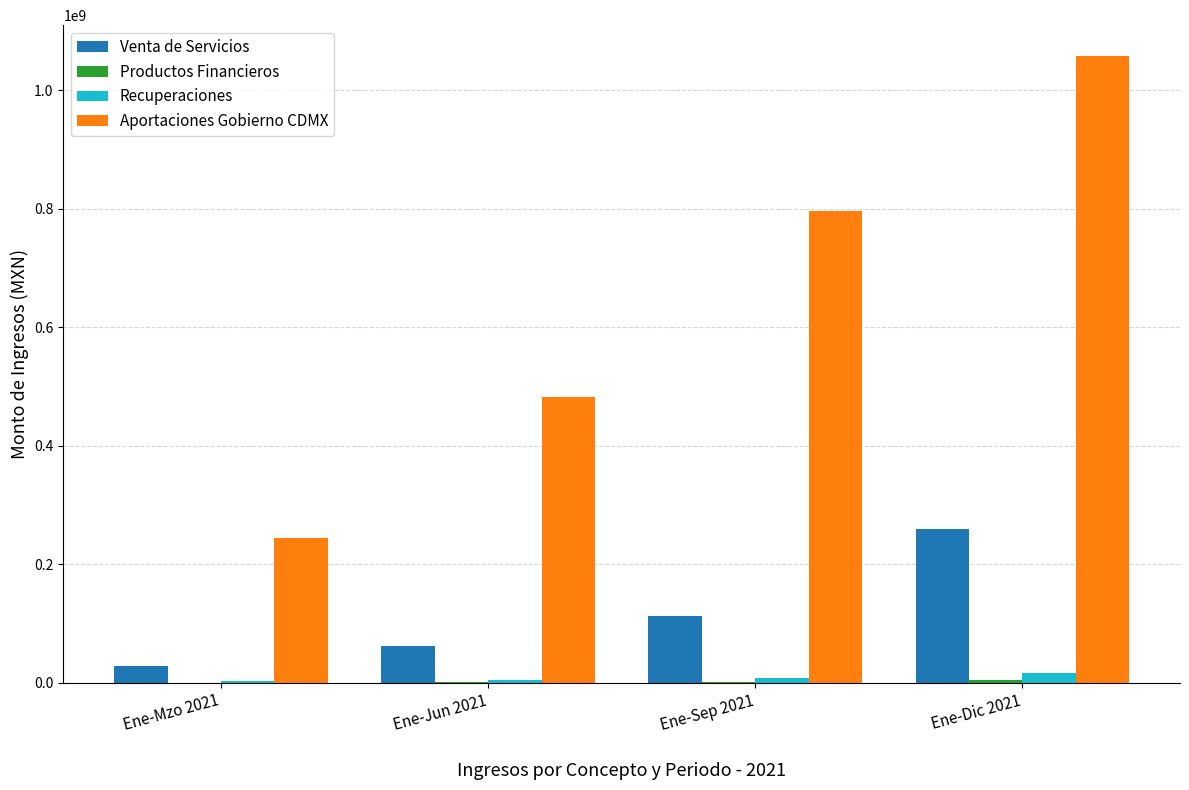

How many groups of bars are there?

4